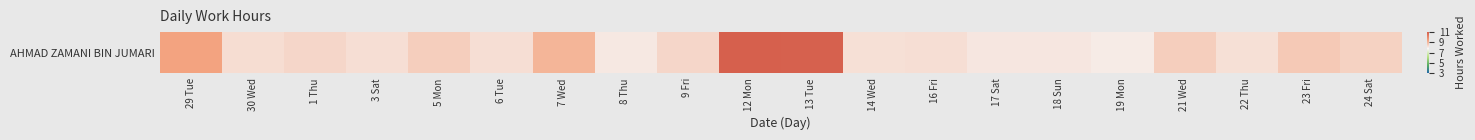

What is the minimum value shown in the chart?

8.0